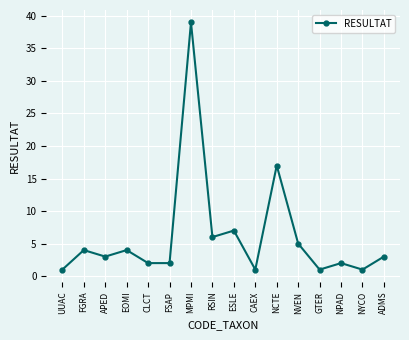

How many interior local peaks (higher than both neighbors) does the data have?

6